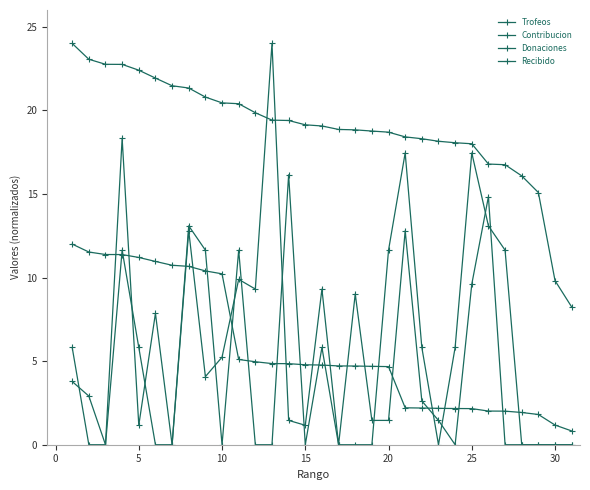

What is the sum of all Trofeos values?

587.0